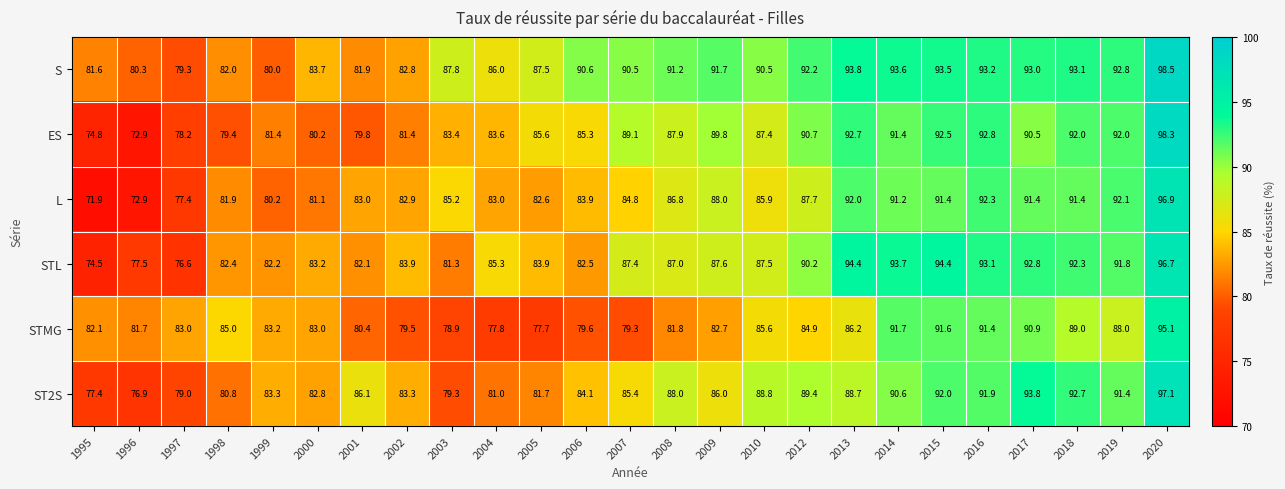

Which series has the widest spread of values?

ES